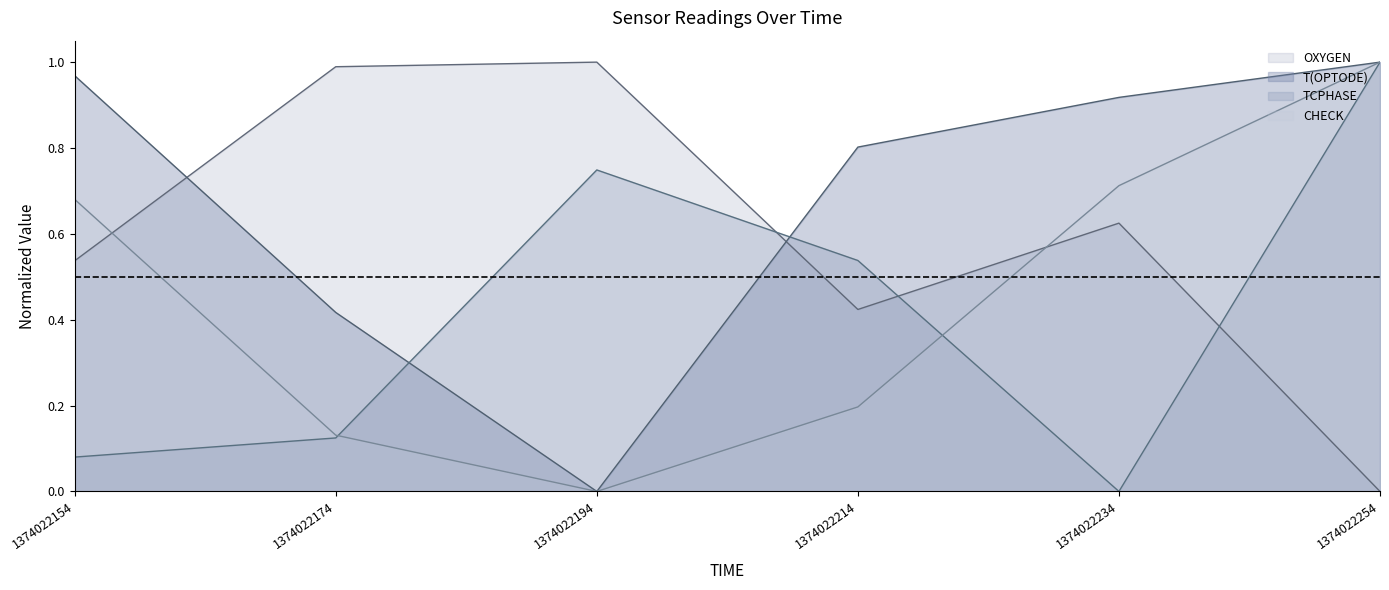

How many data points does each series have?

6